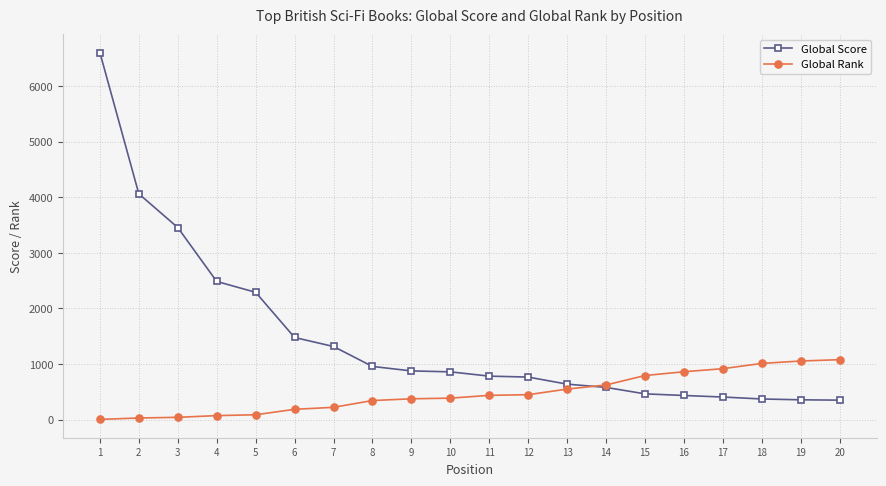

Which category has the highest value across all series?

1